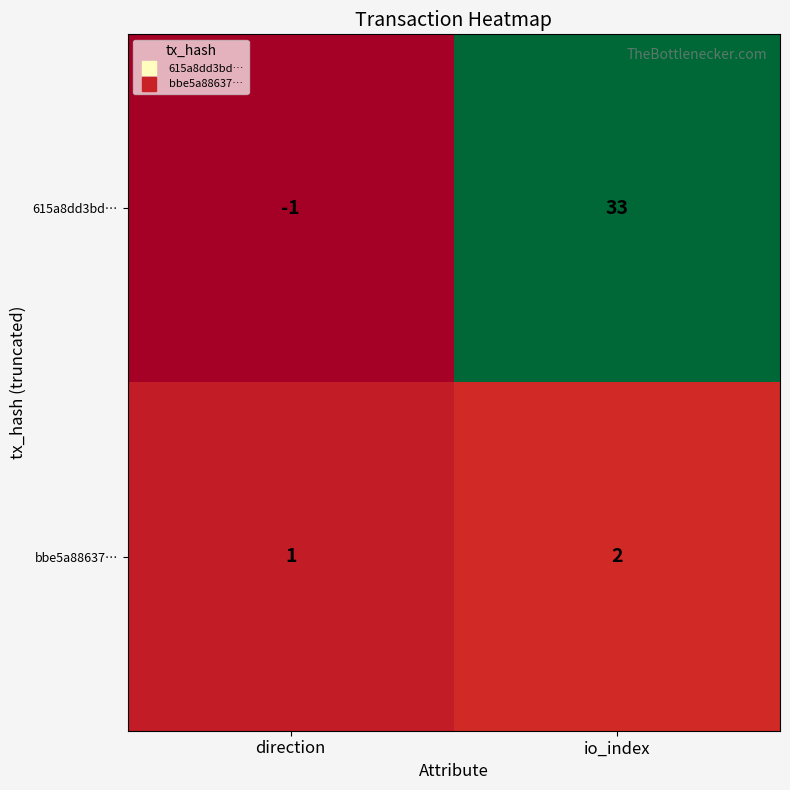

At how many categories does at least one series exceed 2?

1